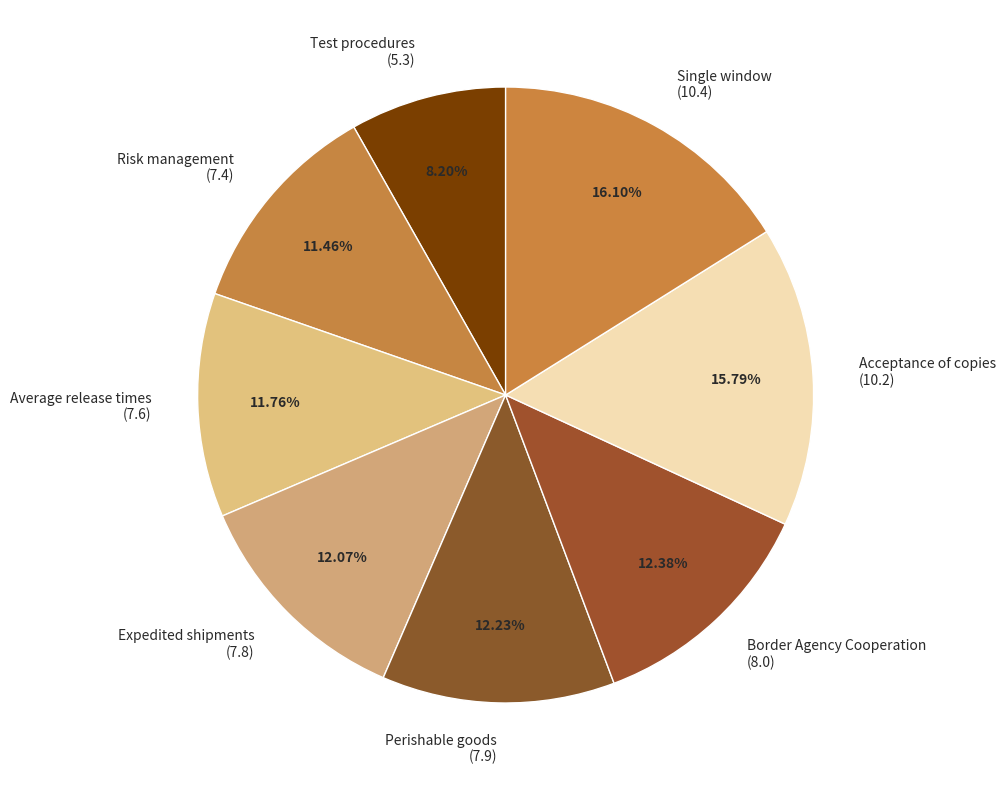

What is the ratio of the value at Risk management (7.4) to the value at Single window (10.4)?

0.7